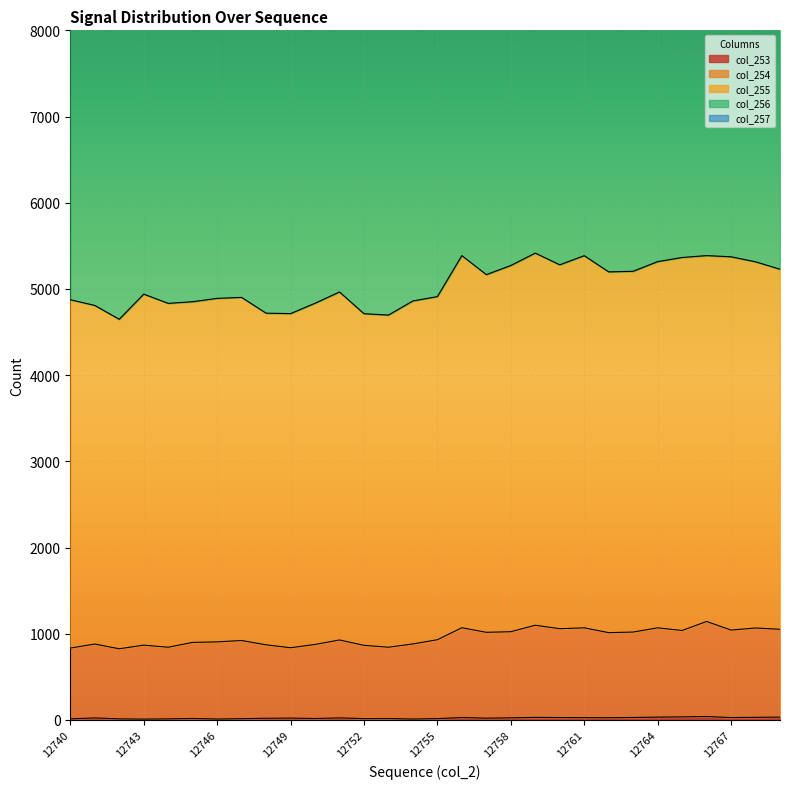

True or false: col_255 and col_254 intersect in this chart.

False